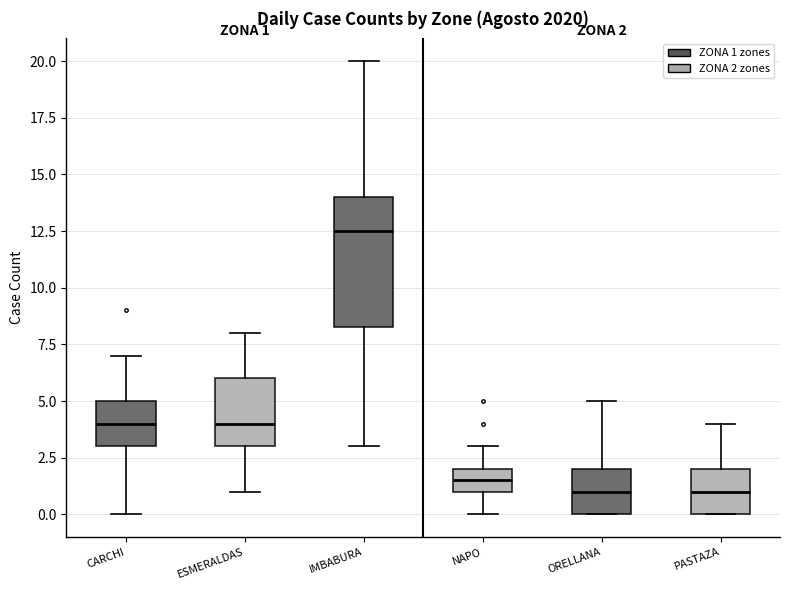

Which box's median line is the highest?

IMBABURA